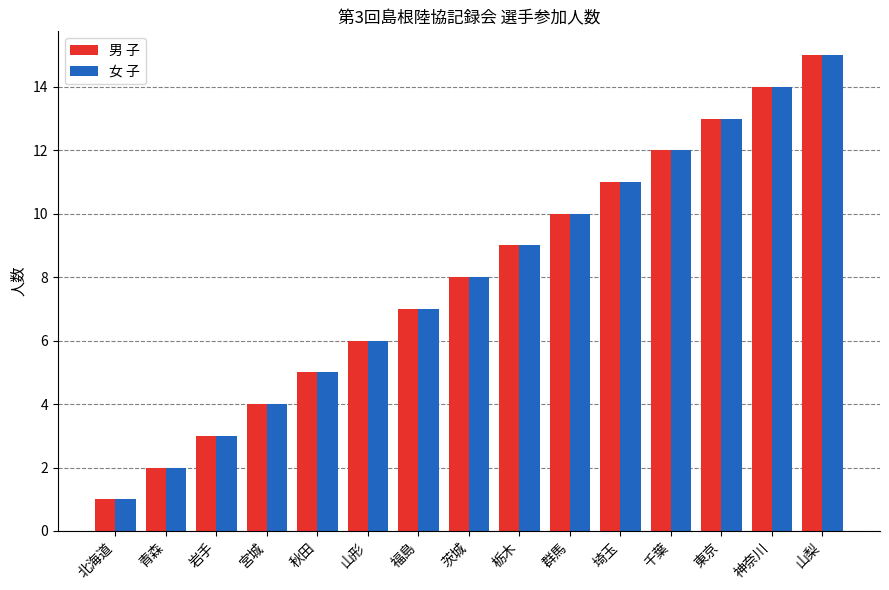

Reading left to right, extract all data points from this chart.

男 子: 1	2	3	4	5	6	7	8	9	10	11	12	13	14	15
女 子: 1	2	3	4	5	6	7	8	9	10	11	12	13	14	15